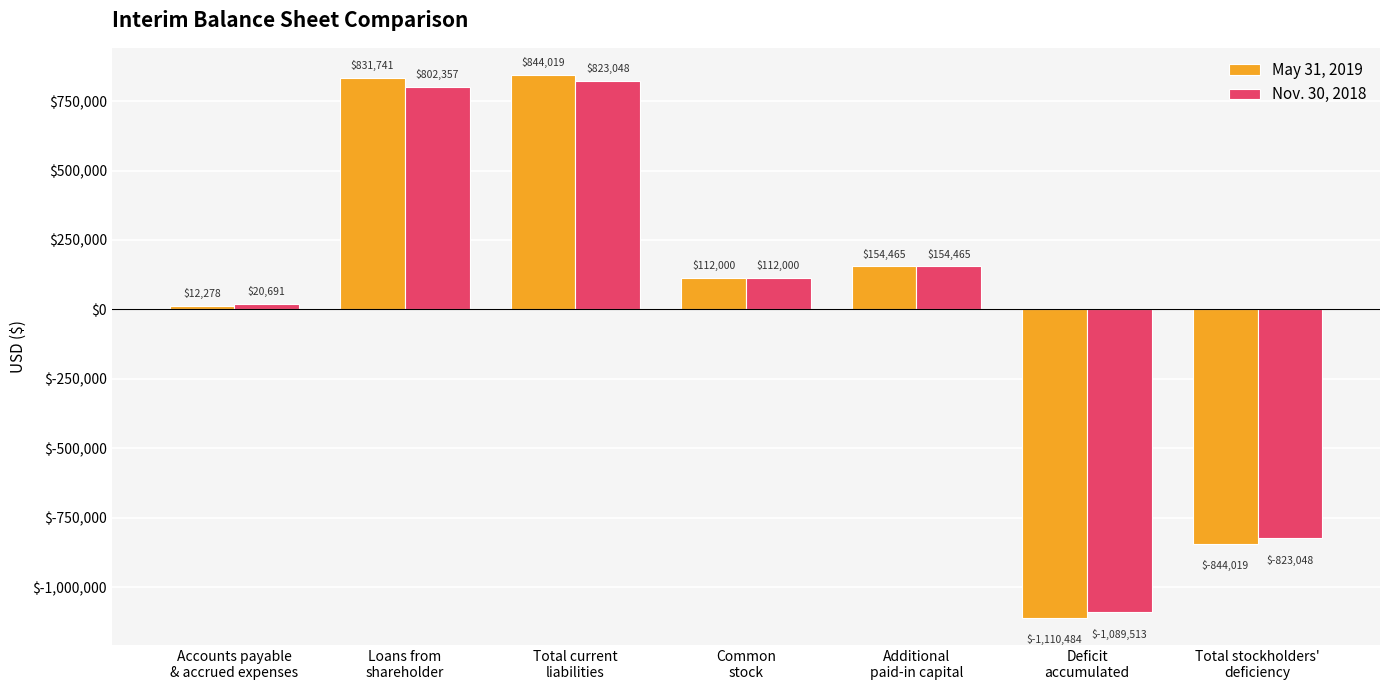

At Loans from
shareholder, list the series in order from smallest to largest.

Nov. 30, 2018, May 31, 2019